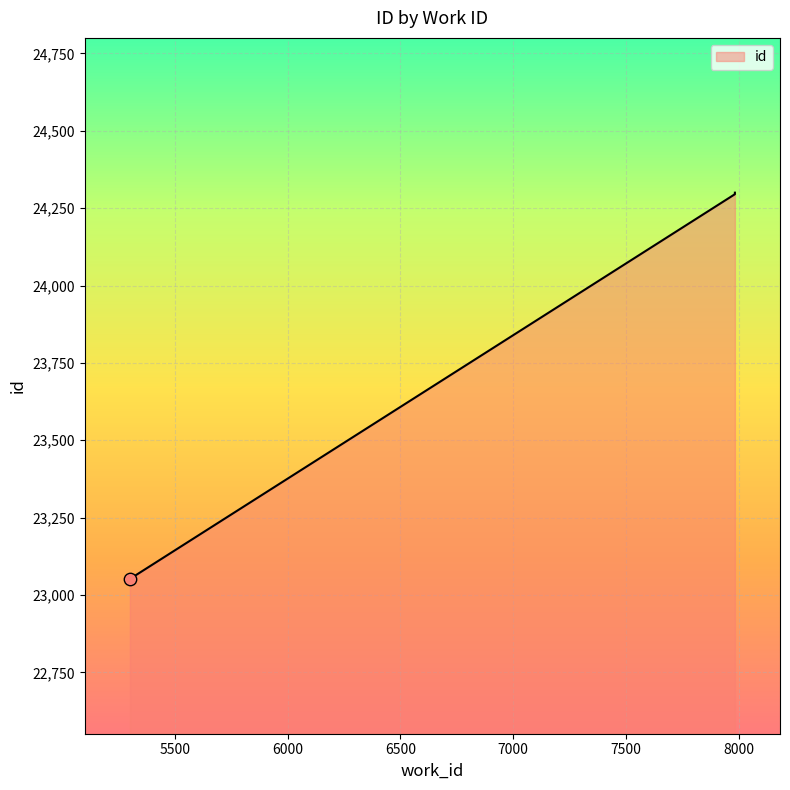

Which has a higher value, 7984 or 7984?

7984